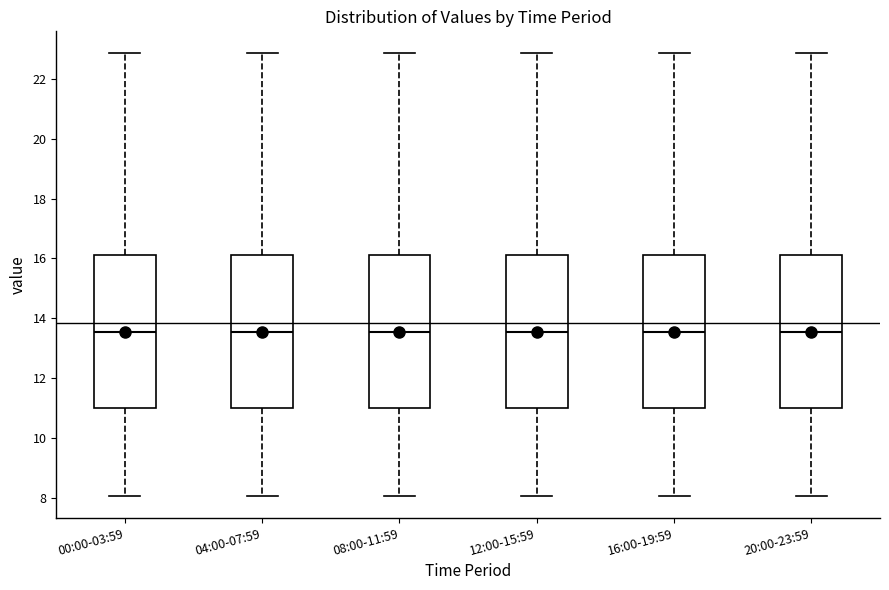

Reading left to right, read every box against the y-axis: the position of its median line, the range the box covers, and the ends of its whiskers. The values are not printed on the chart, so give them approximately, as read against the axis.

00:00-03:59: median 13.6, box 11.0 to 16.2, whiskers 8.0 to 22.8
04:00-07:59: median 13.6, box 11.0 to 16.2, whiskers 8.0 to 22.8
08:00-11:59: median 13.6, box 11.0 to 16.2, whiskers 8.0 to 22.8
12:00-15:59: median 13.6, box 11.0 to 16.2, whiskers 8.0 to 22.8
16:00-19:59: median 13.6, box 11.0 to 16.2, whiskers 8.0 to 22.8
20:00-23:59: median 13.6, box 11.0 to 16.2, whiskers 8.0 to 22.8